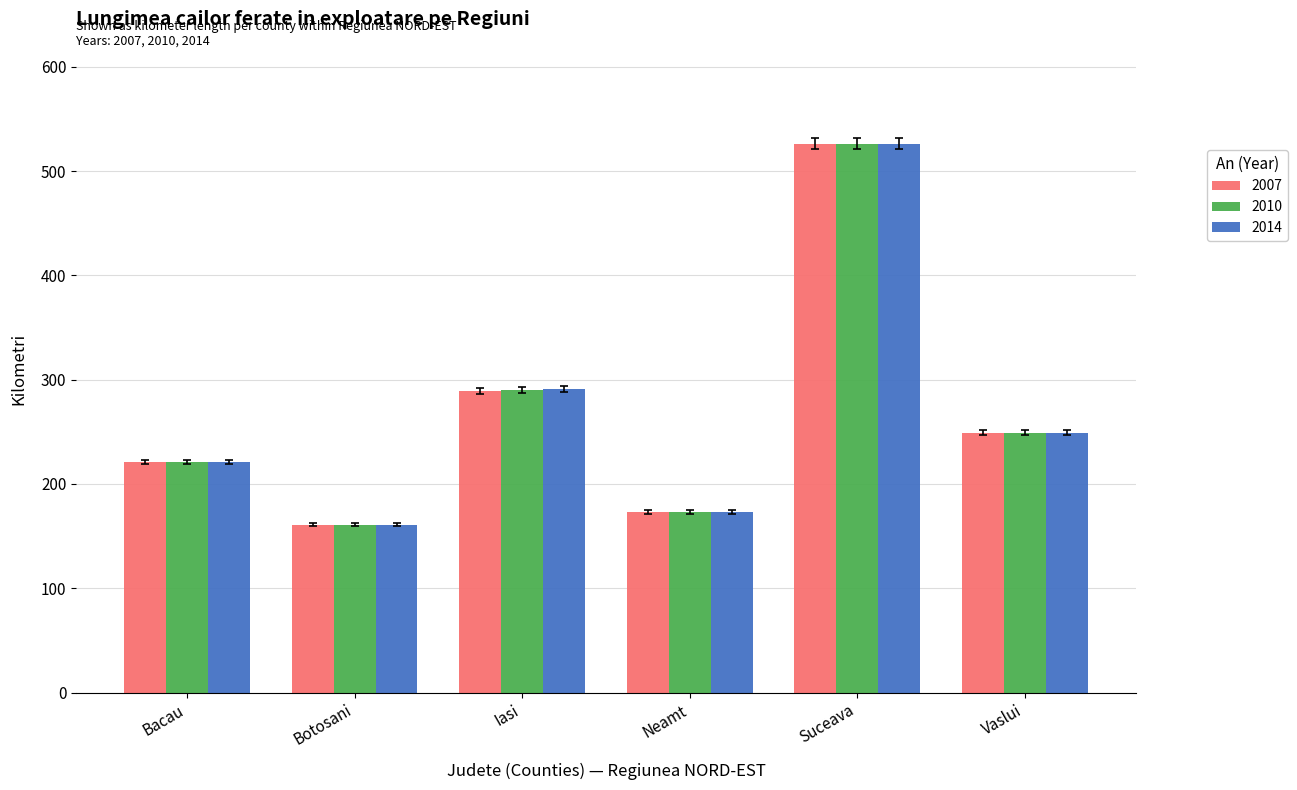

At which category is the sum across all series the highest?

Suceava